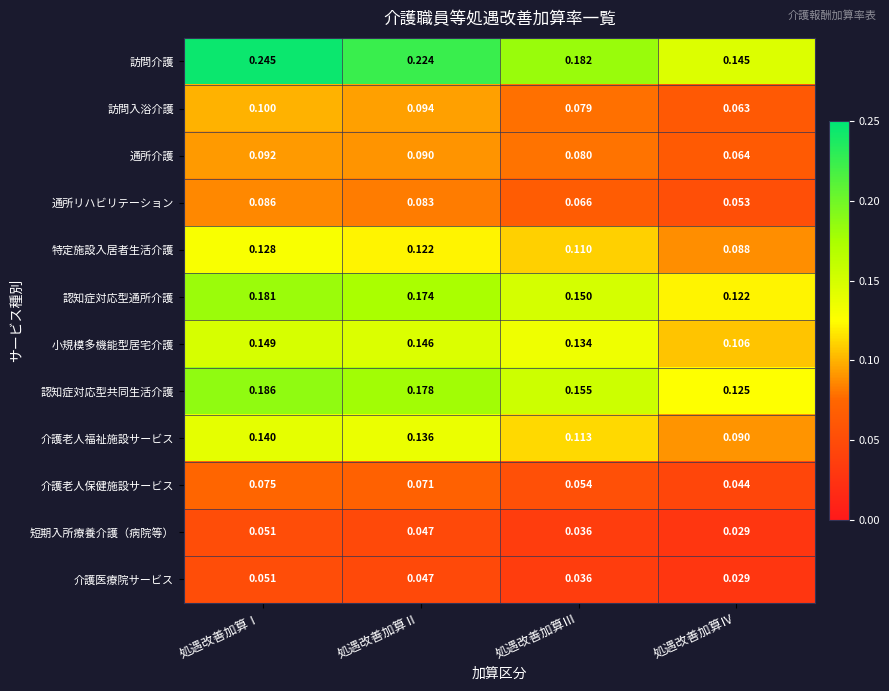

At which category does the chart reach its peak across all series?

処遇改善加算Ⅰ